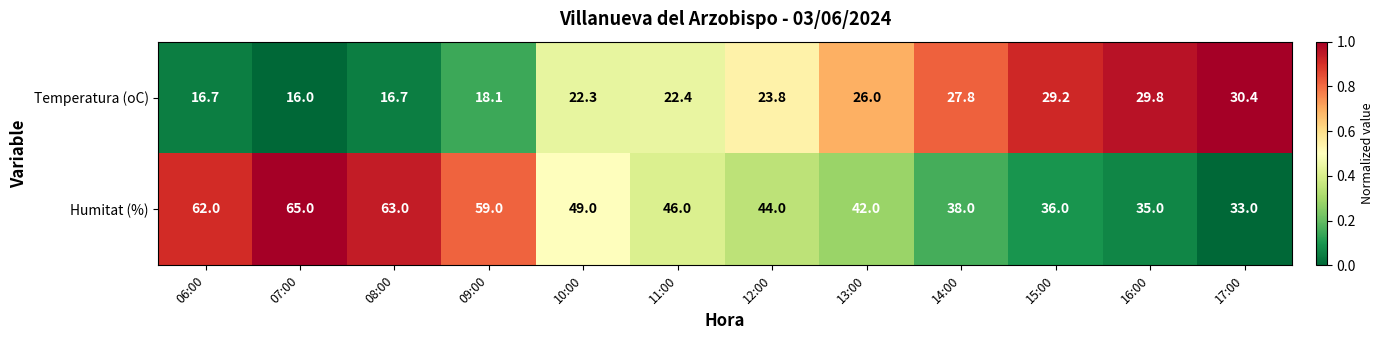

The value of Temperatura (oC) at 13:00 is 5.2. True or false?

False